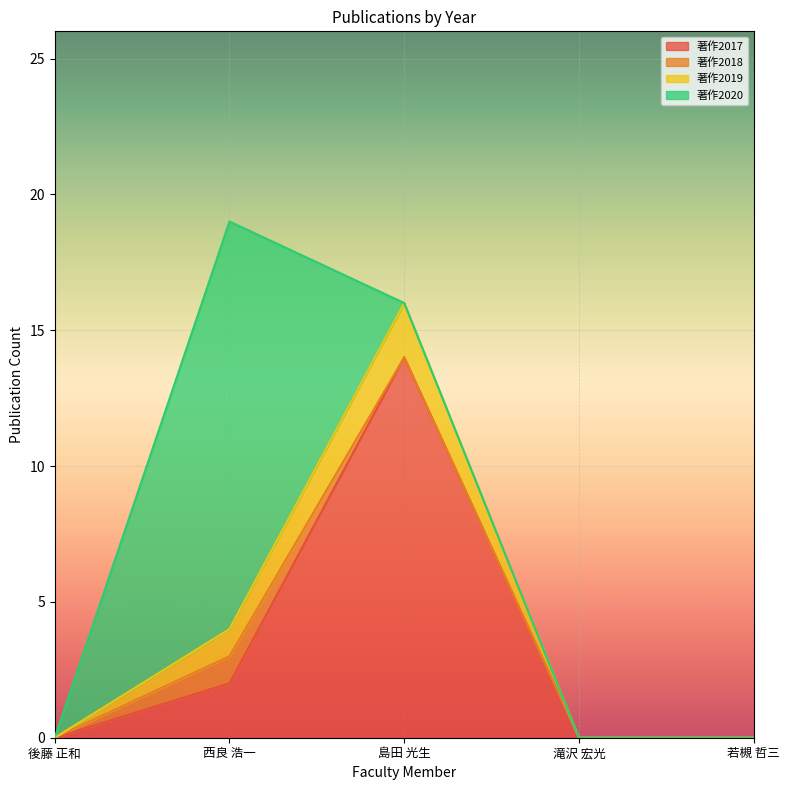

Reading left to right, extract all data points from this chart.

著作2017: 0	2	14	0	0
著作2018: 0	1	0	0	0
著作2019: 0	1	2	0	0
著作2020: 0	15	0	0	0